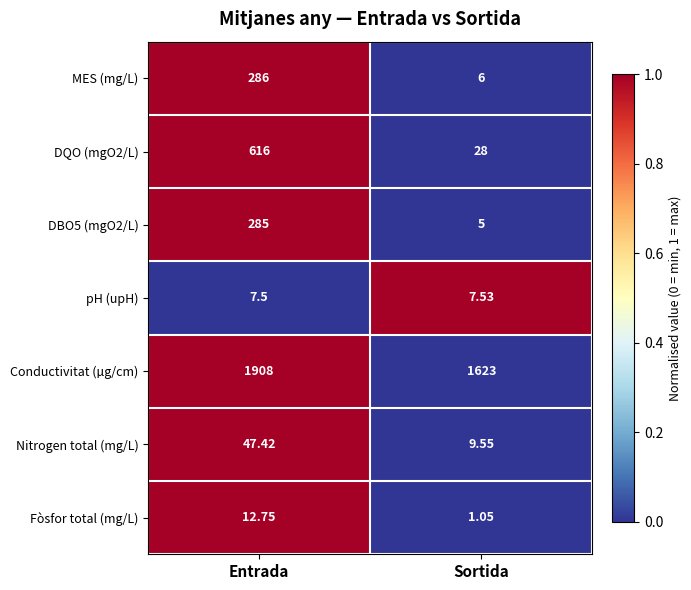

Which label corresponds to the smallest value in the chart?

Sortida